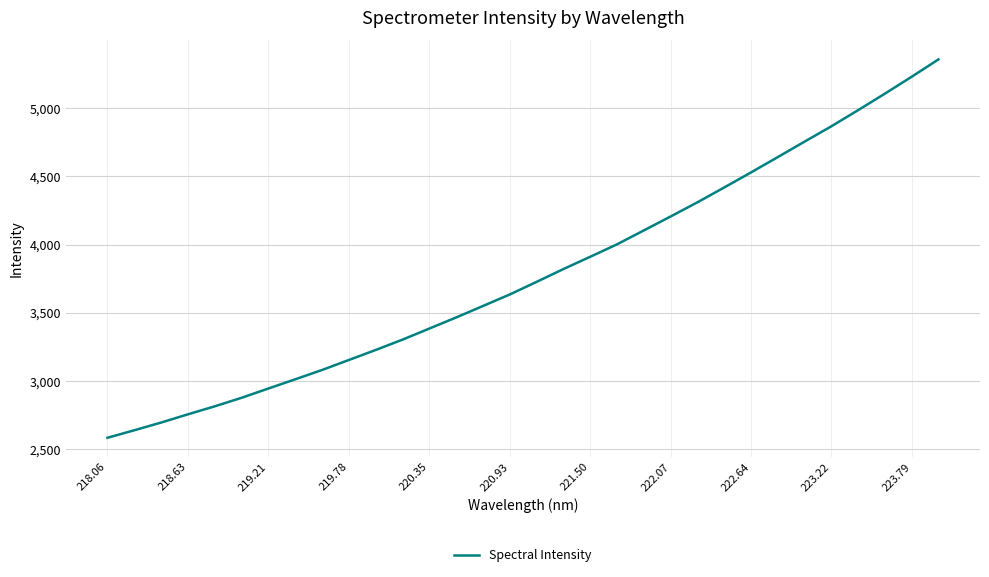

What is the smallest value displayed?

2584.9